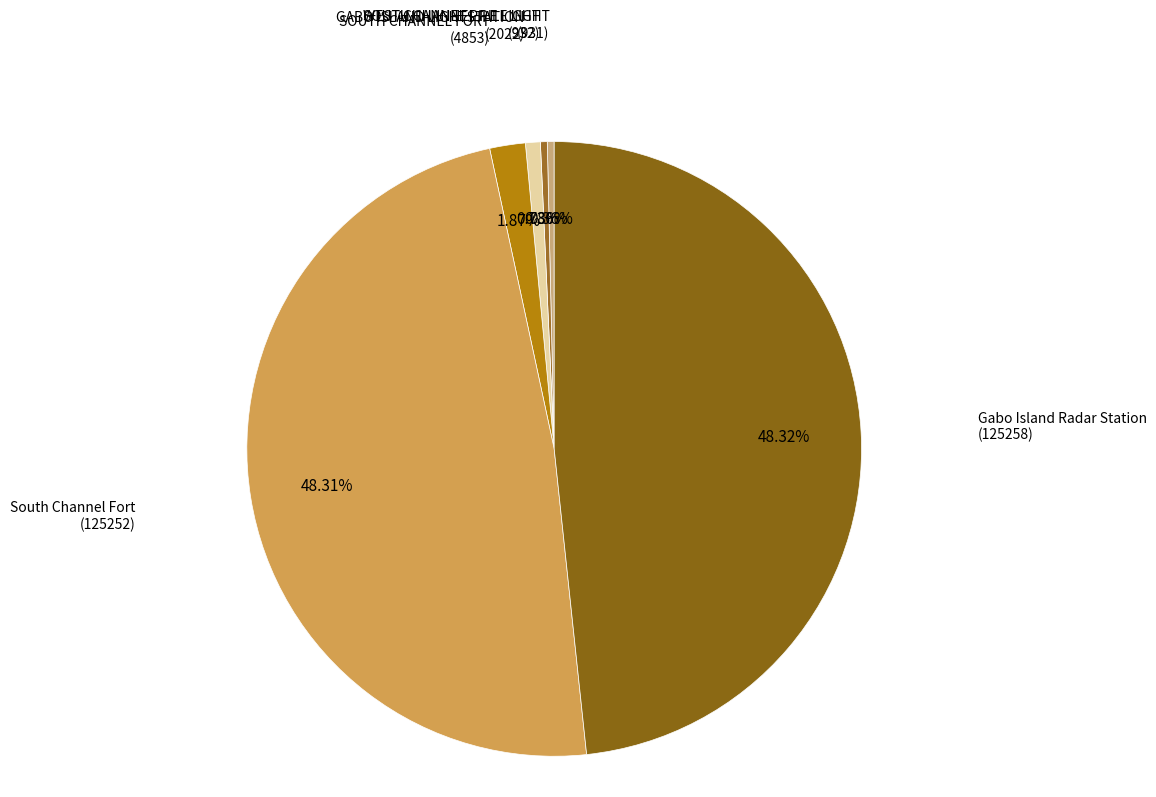

To the nearest percent, what is the combined percentage of SOUTH CHANNEL FORT and WEST CHANNEL PILE LIGHT?

2%